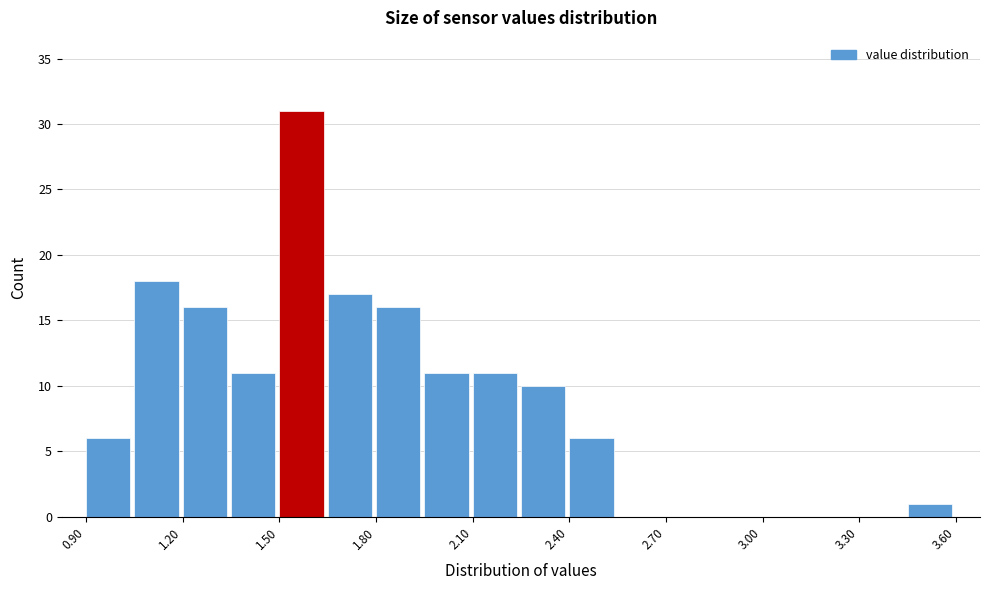

Read against the x-axis, roughly where is the centre of the tallest bar?

1.55